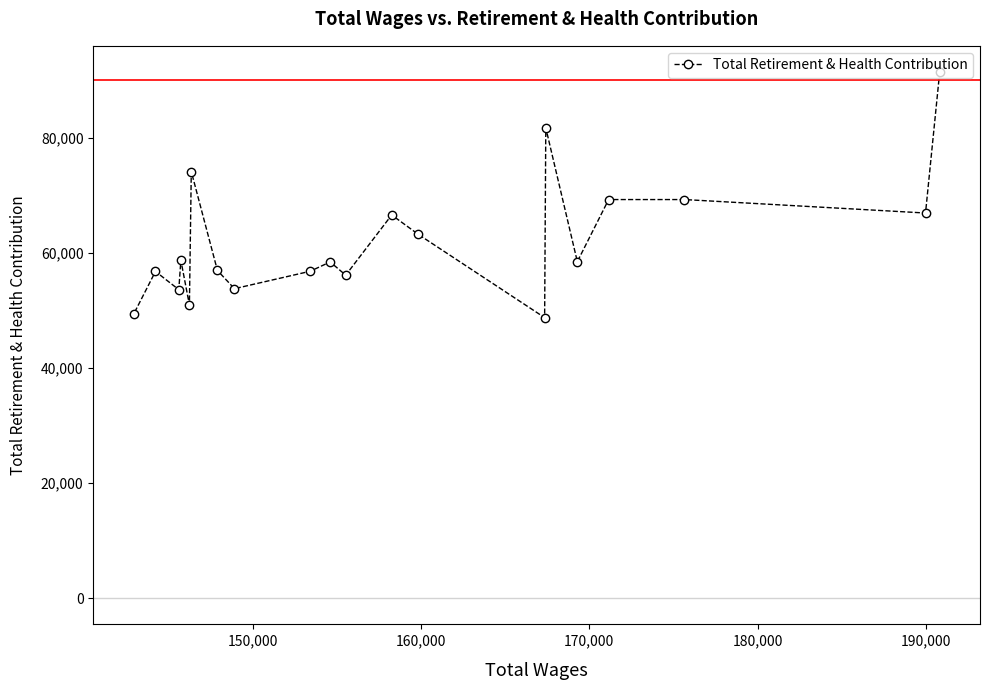

What is the value of the 18th point from the left?

69282